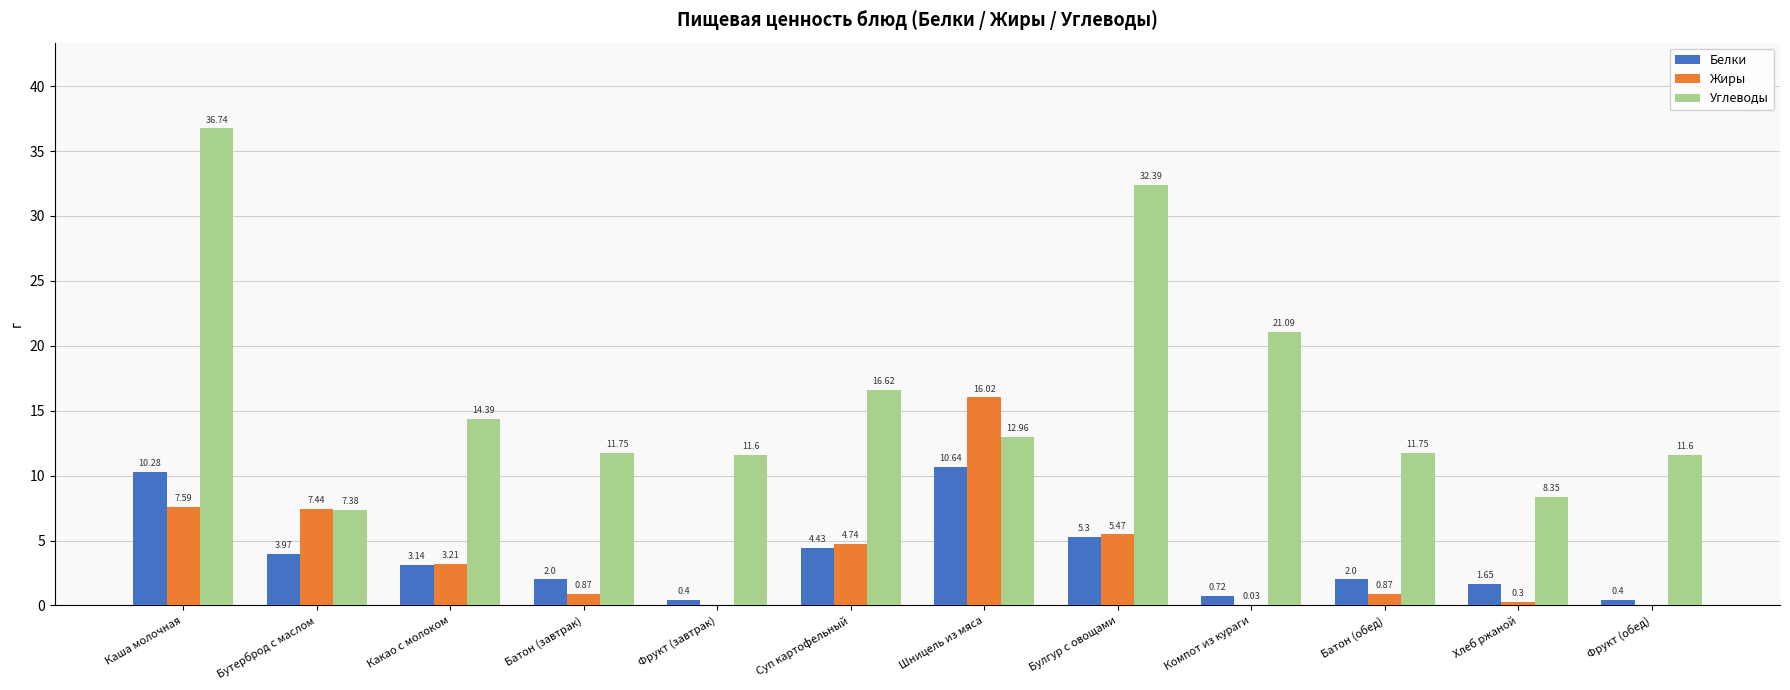

Which category has the highest value in the Жиры series?

Шницель из мяса